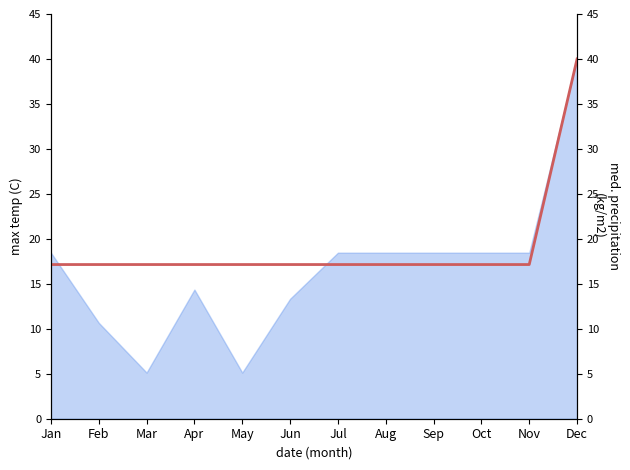

Approximately how many times larger is the value at Aug compared to Nov?

1.0